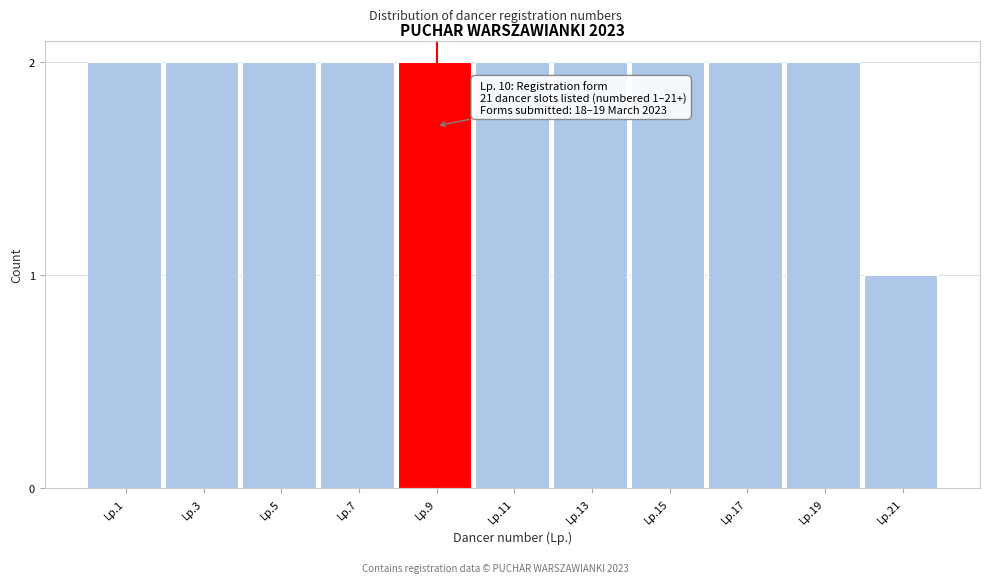

Reading left to right, extract all data points from this chart.

2	2	2	2	2	2	2	2	2	2	1